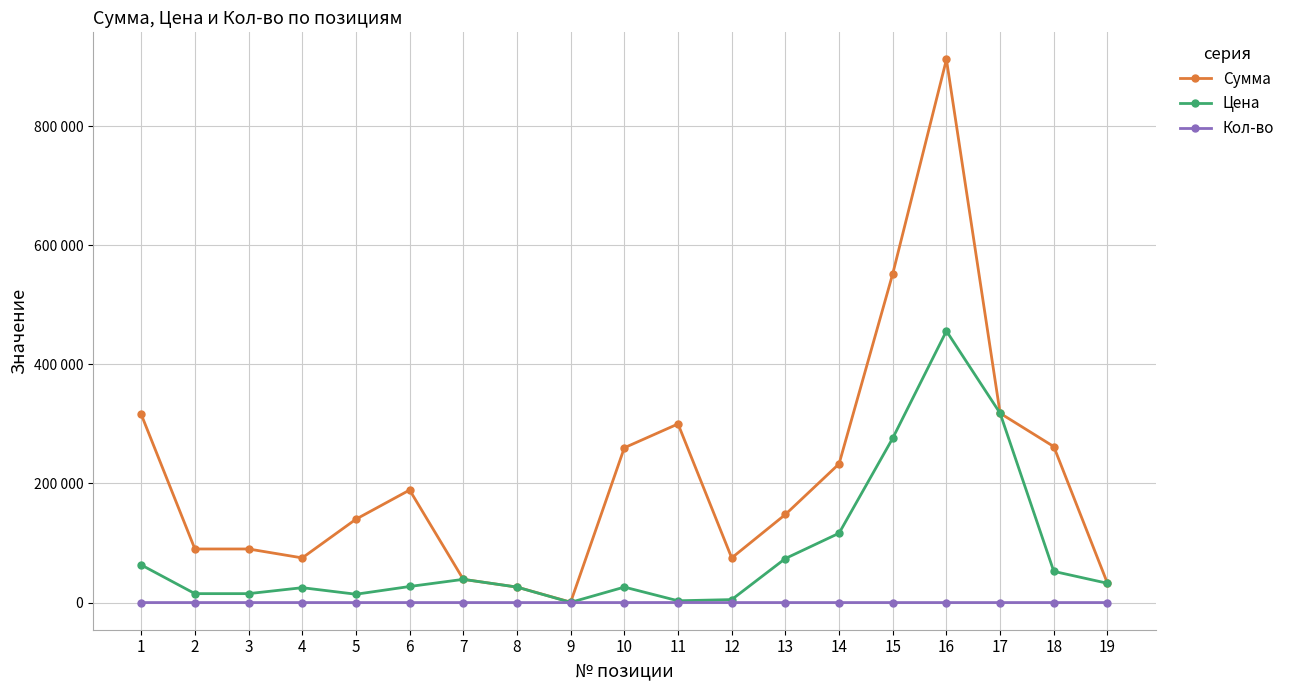

What are all the series names shown in the legend?

Сумма, Цена, Кол-во